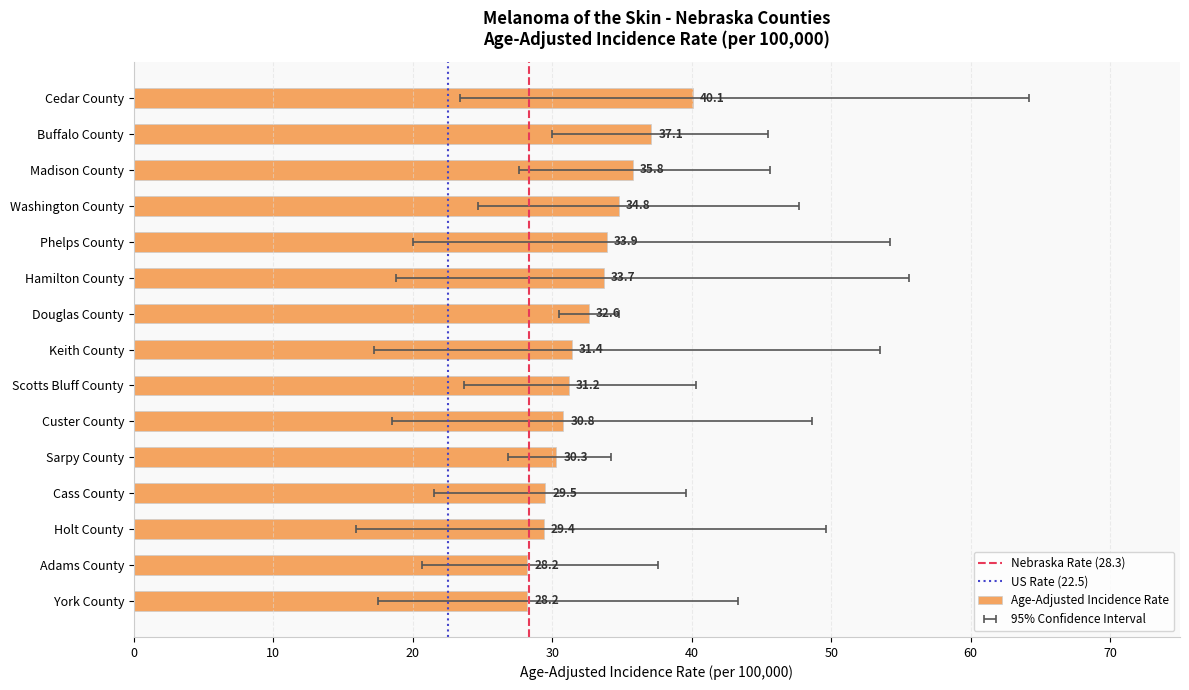

What is the value of the 14th bar from the left?

28.2